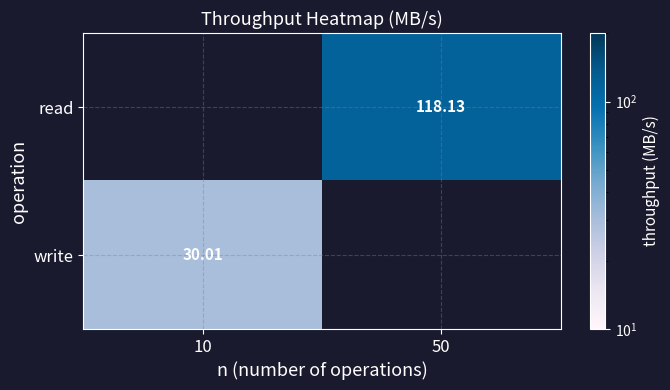

List the labels in order of write value, largest first.

10, 50